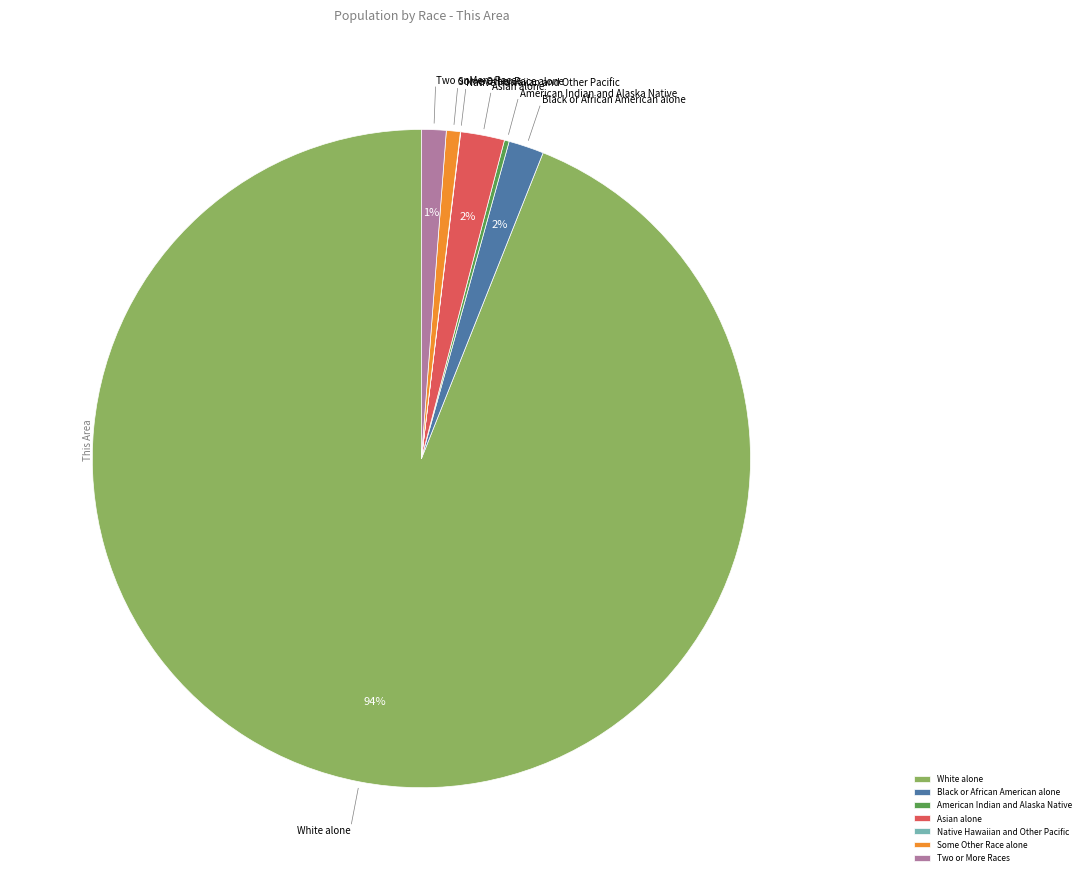

To the nearest percent, what is the average slice percentage?

14%